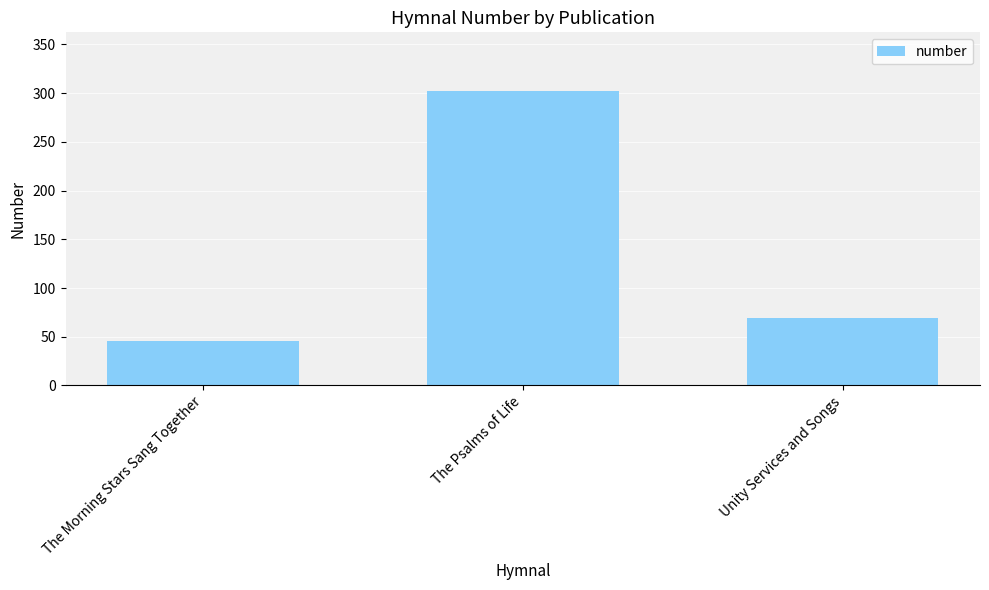

How many bars are there in total?

3